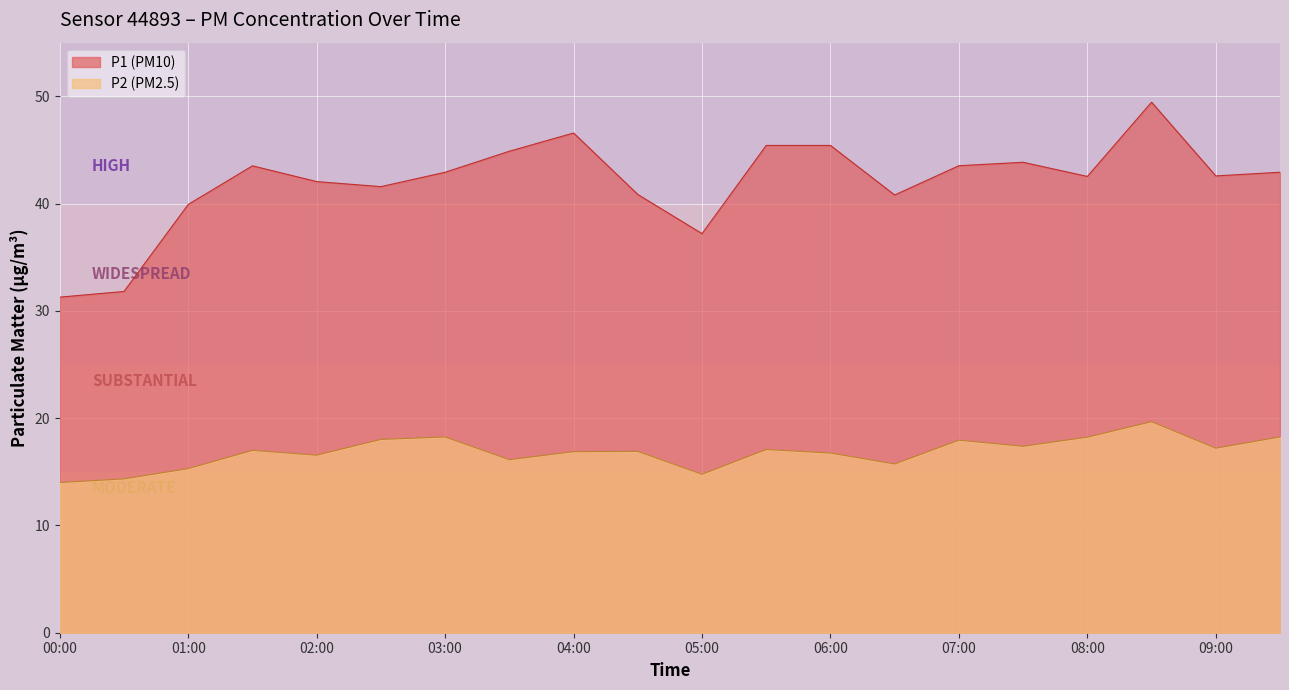

What is the sum of the P1 values at 08:30 and 01:30?

93.0